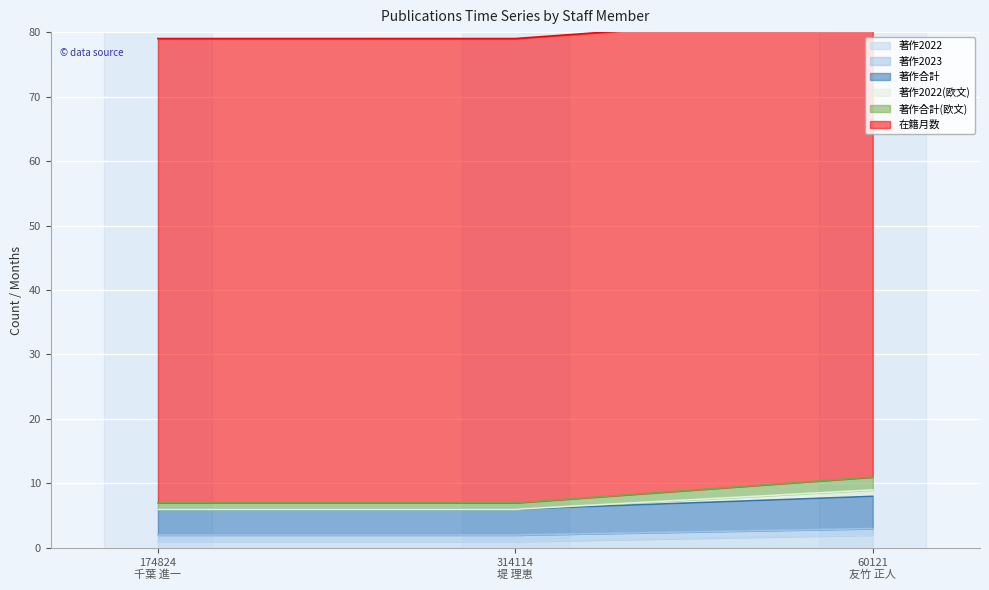

At which category is the sum across all series the highest?

60121
友竹 正人